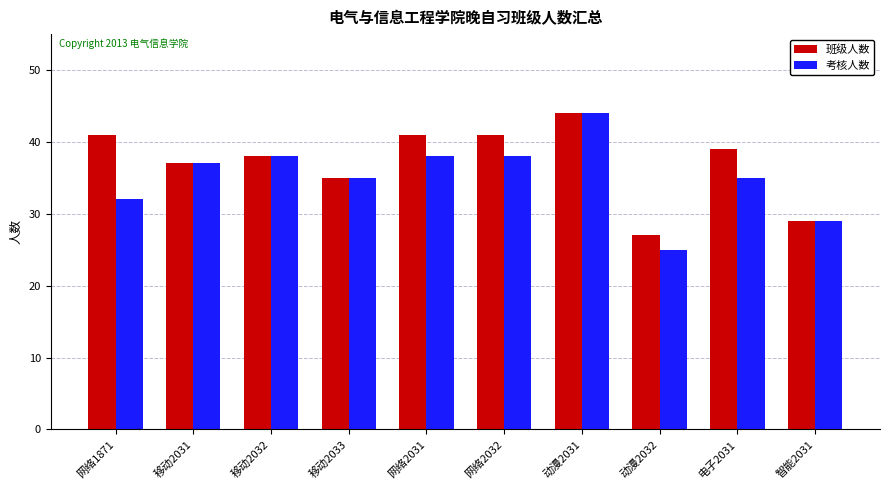

What is the average value of the 考核人数 series?

35